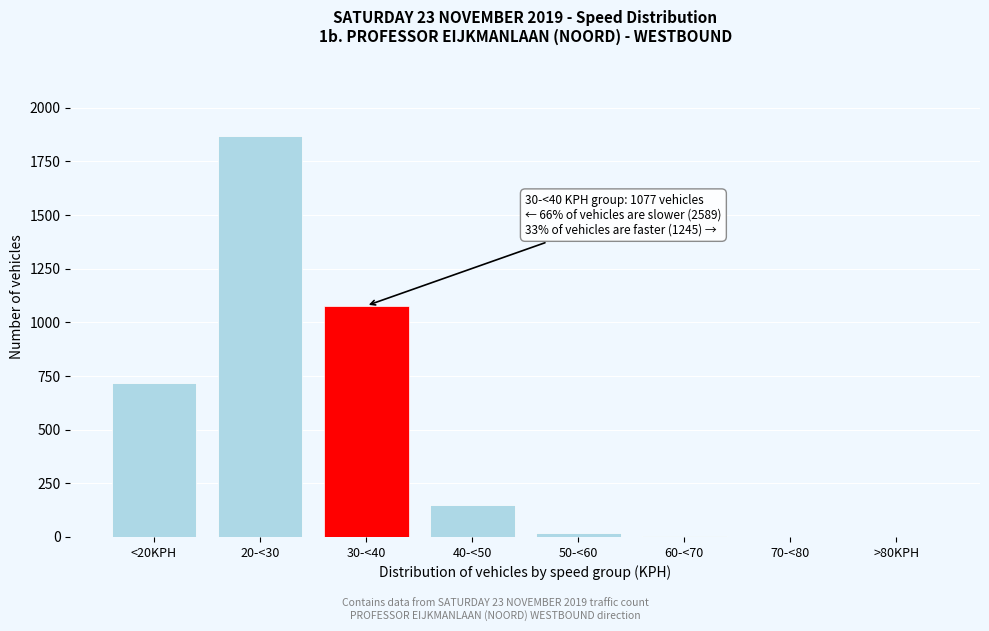

True or false: the data shows 0 at >80KPH.

True